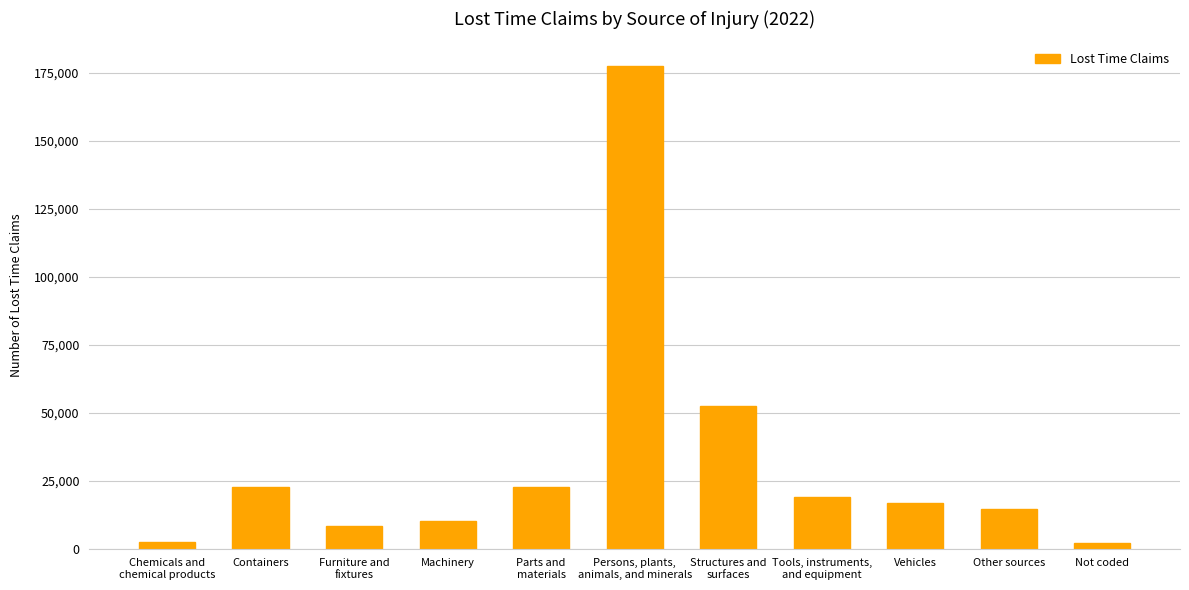

What is the value of the 8th bar from the left?

19054